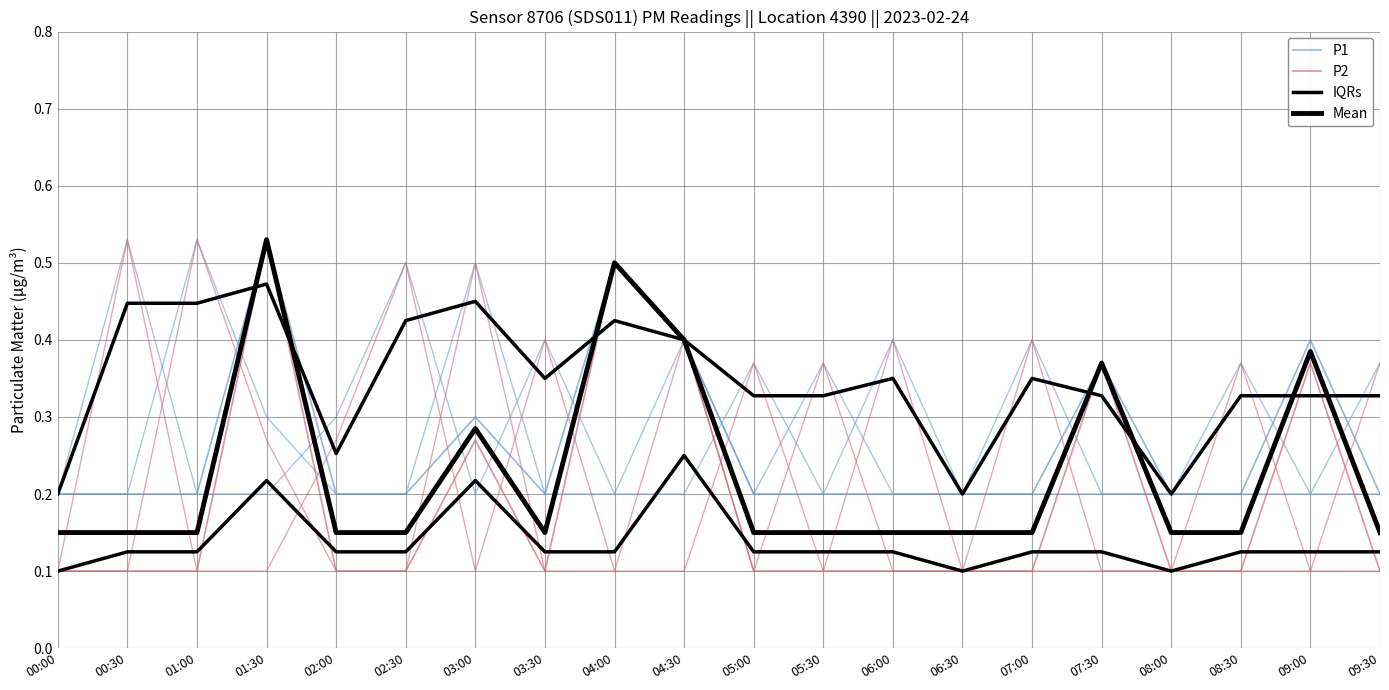

List the series in order of their overall mean, lowest first.

IQRs, P2, Mean, P1